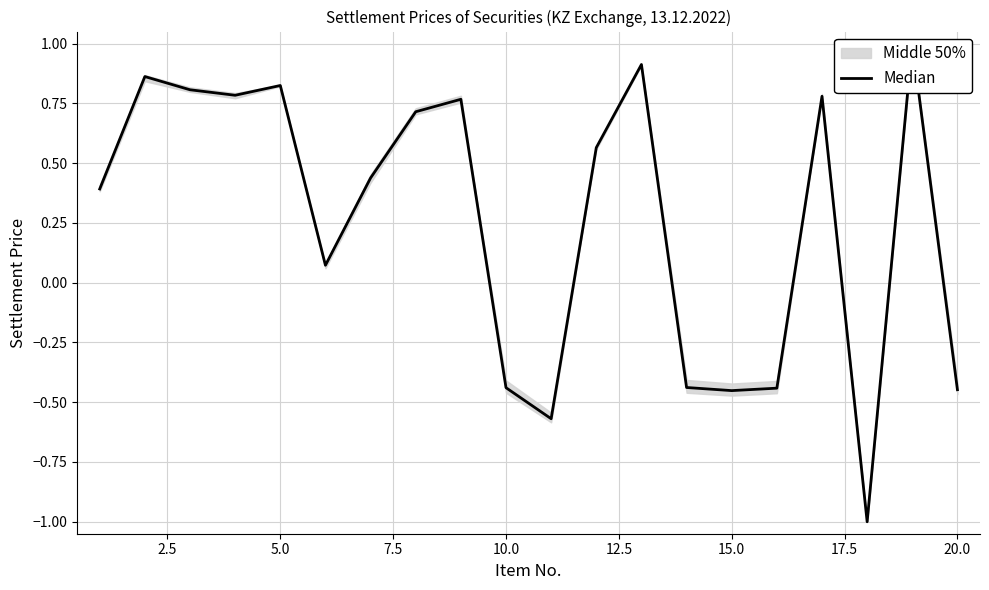

How many points are higher than both their immediate neighbors (excluding endpoints)?

6